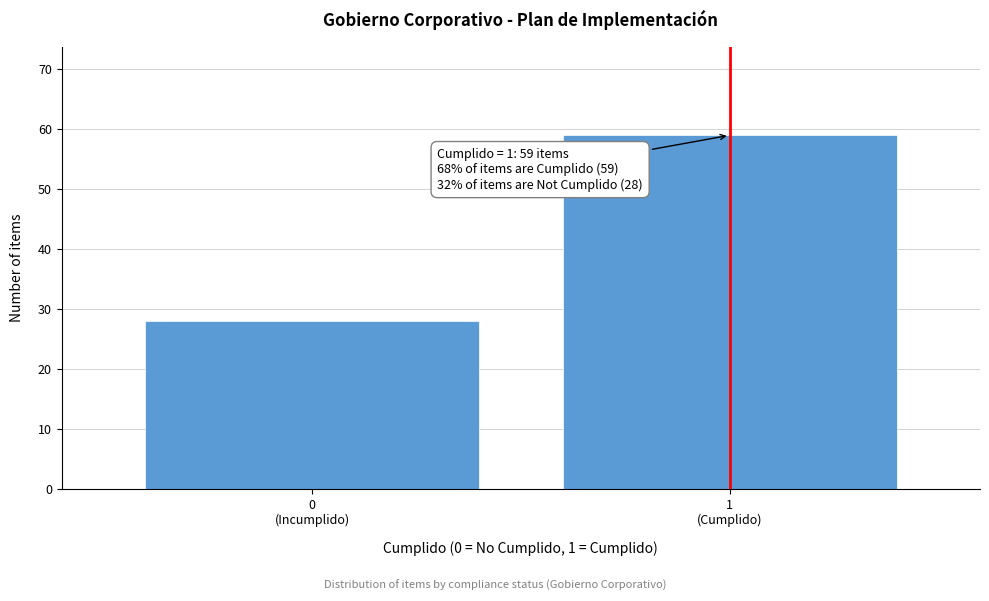

Reading right to left, extract all data points from this chart.

59	28